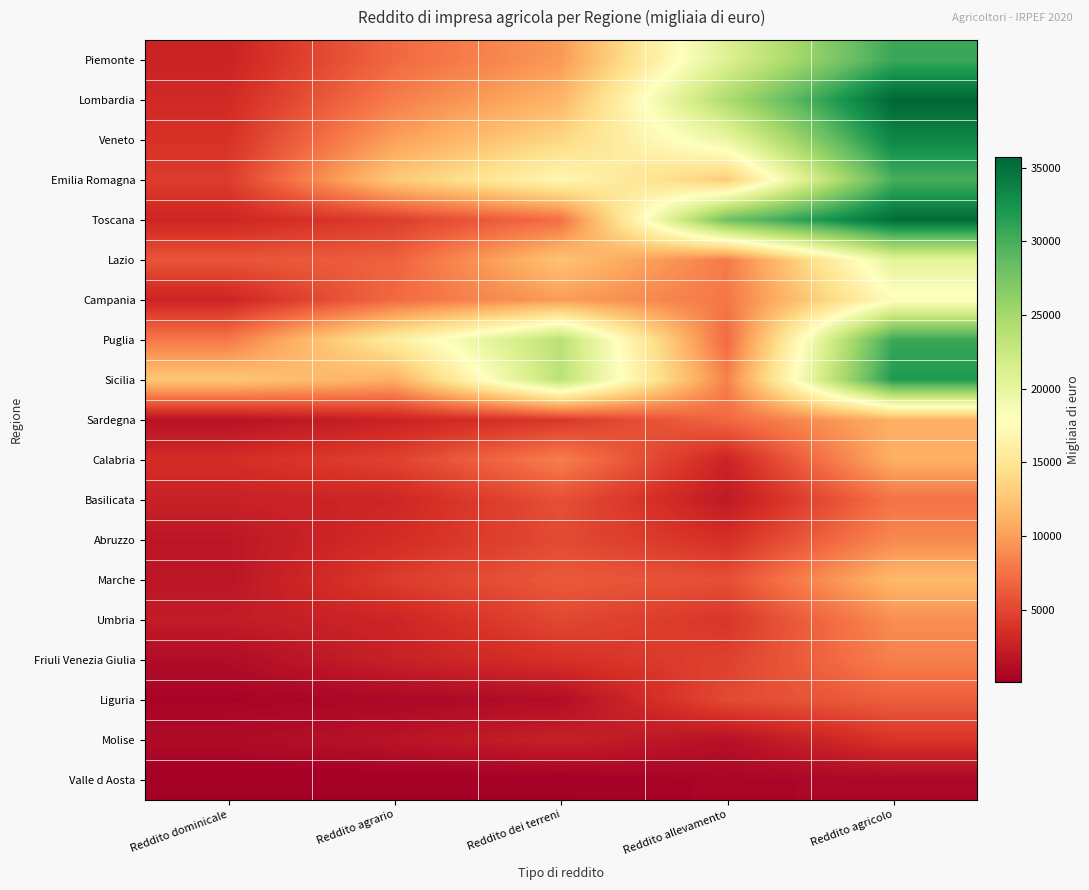

Reading left to right, transcribe all the data shown in this chart.

Piemonte: Reddito dominicale=2714	Reddito agrario=6924	Reddito dei terreni=9638	Reddito allevamento=20994	Reddito agricolo=30632
Lombardia: Reddito dominicale=3187	Reddito agrario=8120	Reddito dei terreni=11307	Reddito allevamento=24425	Reddito agricolo=35732
Veneto: Reddito dominicale=3749	Reddito agrario=10013	Reddito dei terreni=13762	Reddito allevamento=19654	Reddito agricolo=33416
Emilia Romagna: Reddito dominicale=4360	Reddito agrario=12688	Reddito dei terreni=17048	Reddito allevamento=12917	Reddito agricolo=29965
Toscana: Reddito dominicale=2910	Reddito agrario=4416	Reddito dei terreni=7326	Reddito allevamento=28039	Reddito agricolo=35365
Lazio: Reddito dominicale=5823	Reddito agrario=6502	Reddito dei terreni=12324	Reddito allevamento=7984	Reddito agricolo=20308
Campania: Reddito dominicale=2806	Reddito agrario=7047	Reddito dei terreni=9852	Reddito allevamento=7786	Reddito agricolo=17638
Puglia: Reddito dominicale=7849	Reddito agrario=15790	Reddito dei terreni=23639	Reddito allevamento=7015	Reddito agricolo=30654
Sicilia: Reddito dominicale=12588	Reddito agrario=10933	Reddito dei terreni=23521	Reddito allevamento=8348	Reddito agricolo=31869
Sardegna: Reddito dominicale=1421	Reddito agrario=2669	Reddito dei terreni=4089	Reddito allevamento=6937	Reddito agricolo=11026
Calabria: Reddito dominicale=3463	Reddito agrario=4726	Reddito dei terreni=8189	Reddito allevamento=2781	Reddito agricolo=10970
Basilicata: Reddito dominicale=2596	Reddito agrario=2943	Reddito dei terreni=5539	Reddito allevamento=2008	Reddito agricolo=7547
Abruzzo: Reddito dominicale=1837	Reddito agrario=3382	Reddito dei terreni=5219	Reddito allevamento=3561	Reddito agricolo=8780
Marche: Reddito dominicale=1730	Reddito agrario=4399	Reddito dei terreni=6129	Reddito allevamento=5494	Reddito agricolo=11623
Umbria: Reddito dominicale=2208	Reddito agrario=2878	Reddito dei terreni=5086	Reddito allevamento=3957	Reddito agricolo=9043
Friuli Venezia Giulia: Reddito dominicale=1085	Reddito agrario=2549	Reddito dei terreni=3634	Reddito allevamento=4640	Reddito agricolo=8274
Liguria: Reddito dominicale=429	Reddito agrario=730	Reddito dei terreni=1159	Reddito allevamento=5217	Reddito agricolo=6376
Molise: Reddito dominicale=940	Reddito agrario=1591	Reddito dei terreni=2531	Reddito allevamento=1365	Reddito agricolo=3896
Valle d Aosta: Reddito dominicale=51	Reddito agrario=92	Reddito dei terreni=143	Reddito allevamento=550	Reddito agricolo=692